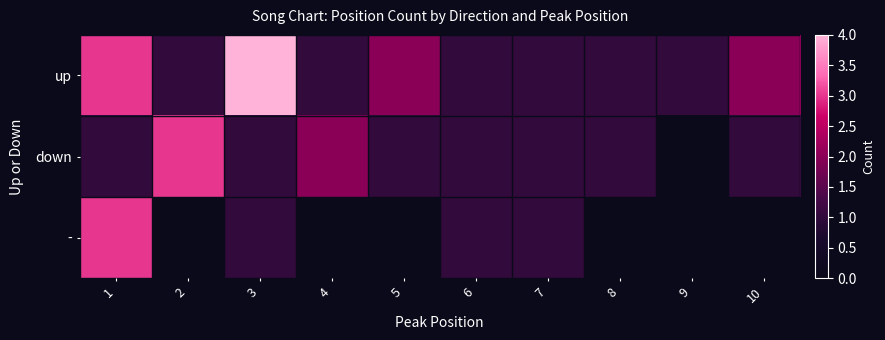

Which series has the widest spread of values?

up